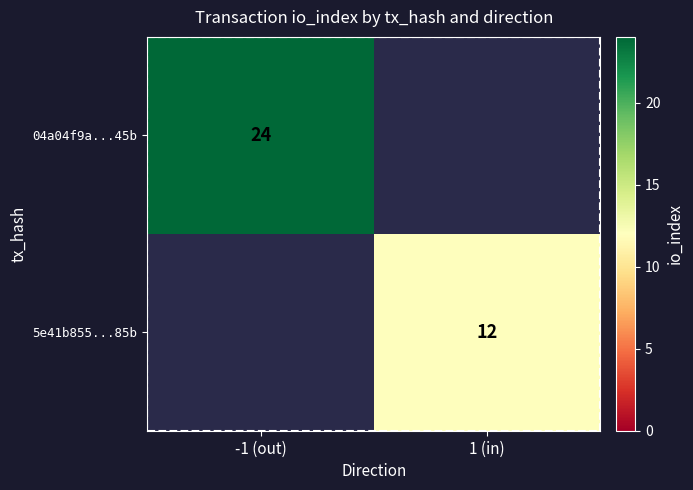

The value of 5e41b855...85b at 1 (in) is 12. True or false?

True